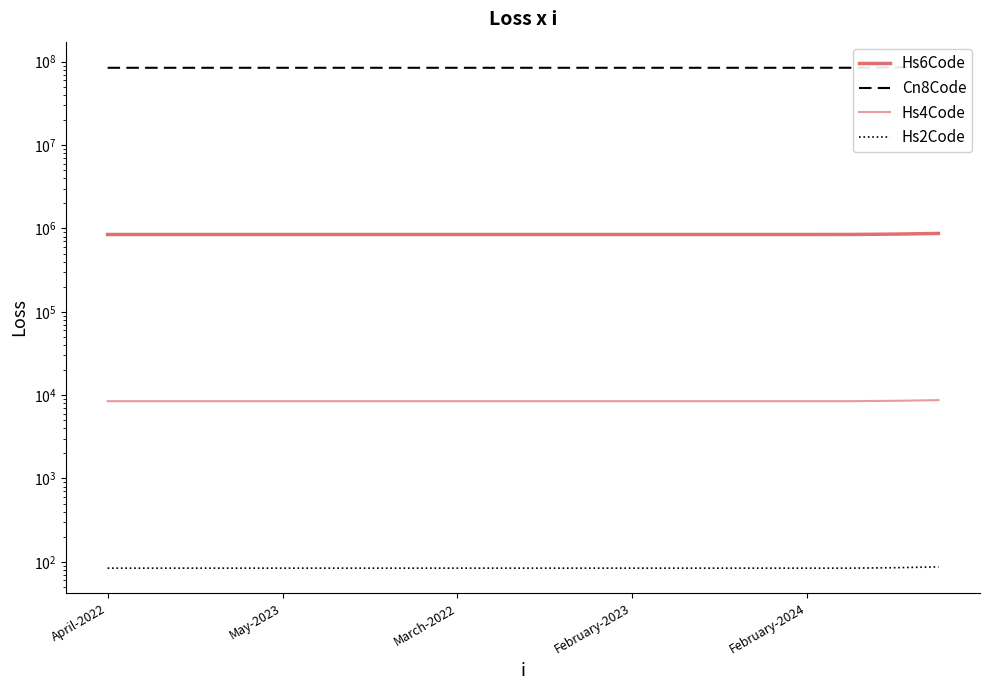

Which series has the largest total across all categories?

Cn8Code